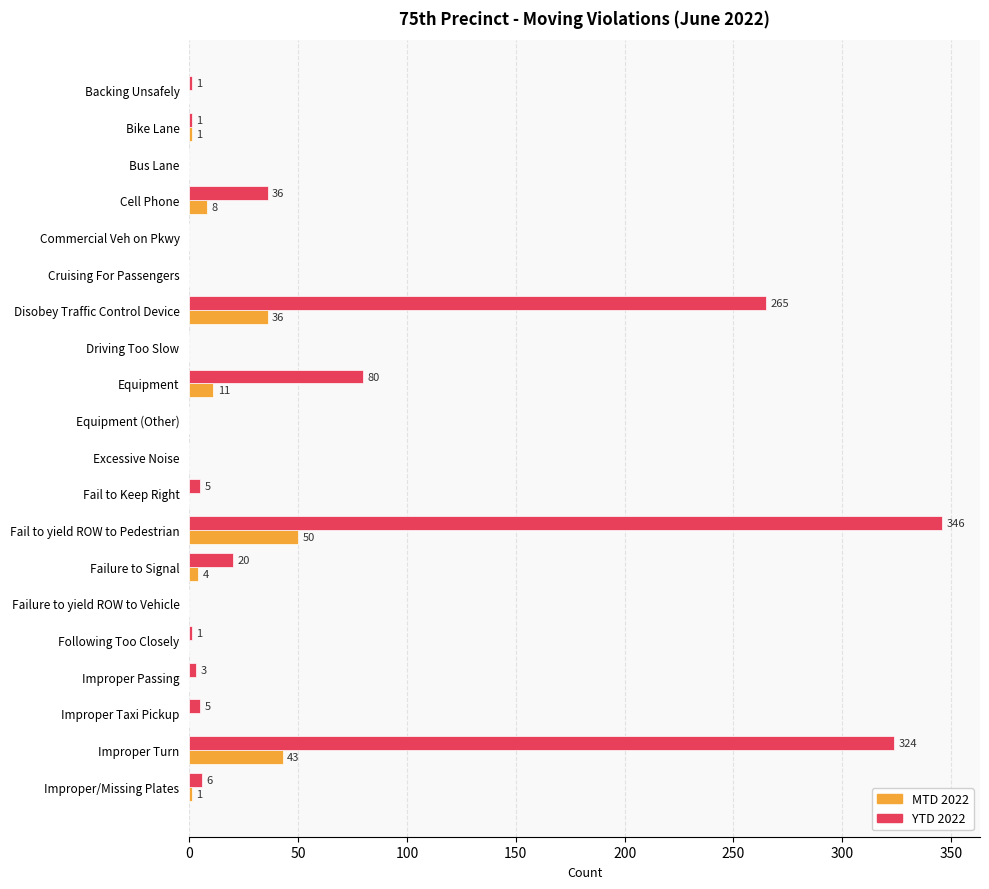

Is it true that MTD 2022 equals 0 at Equipment (Other)?

True